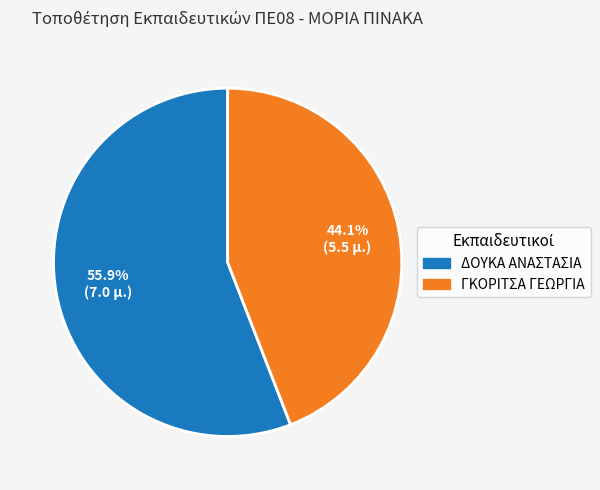

To the nearest percent, what percentage of the pie is ΓΚΟΡΙΤΣΑ ΓΕΩΡΓΙΑ?

44%